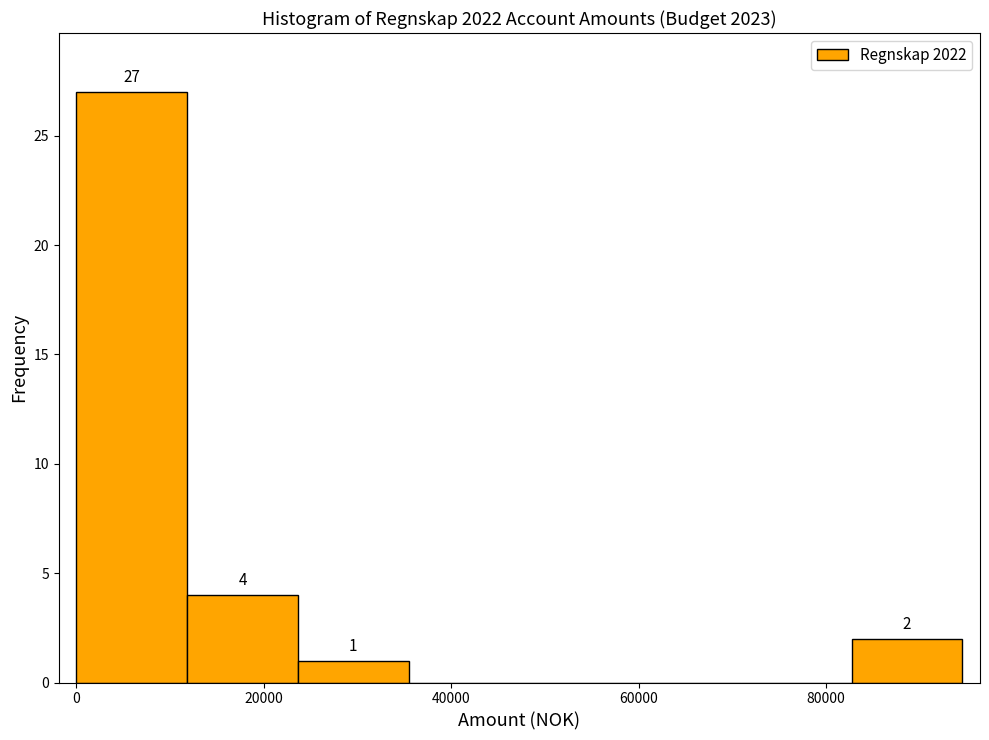

Over which range of the x-axis is the bar tallest?

0 to 12000